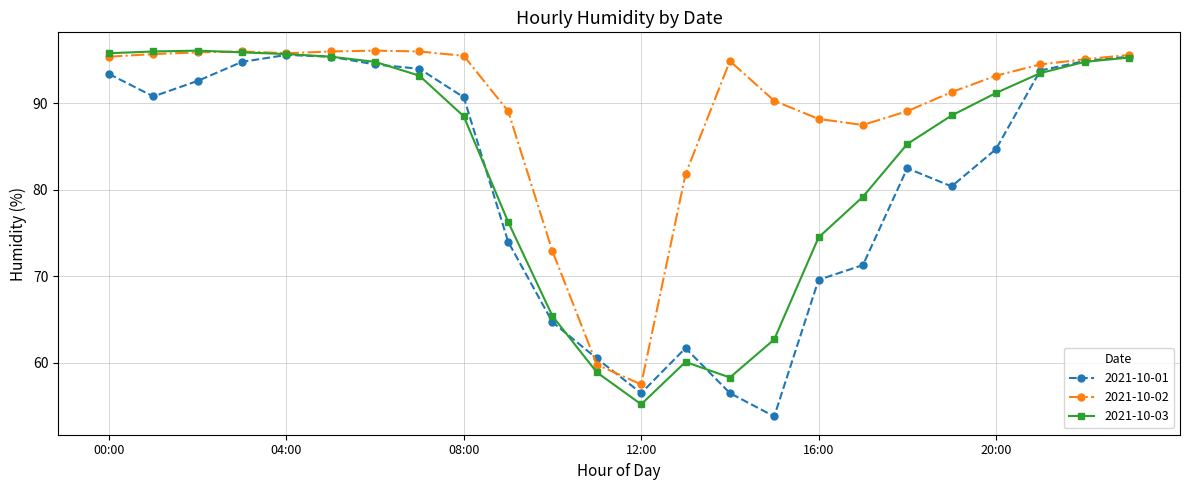

What is the sum of all 2021-10-03 values?

1990.7